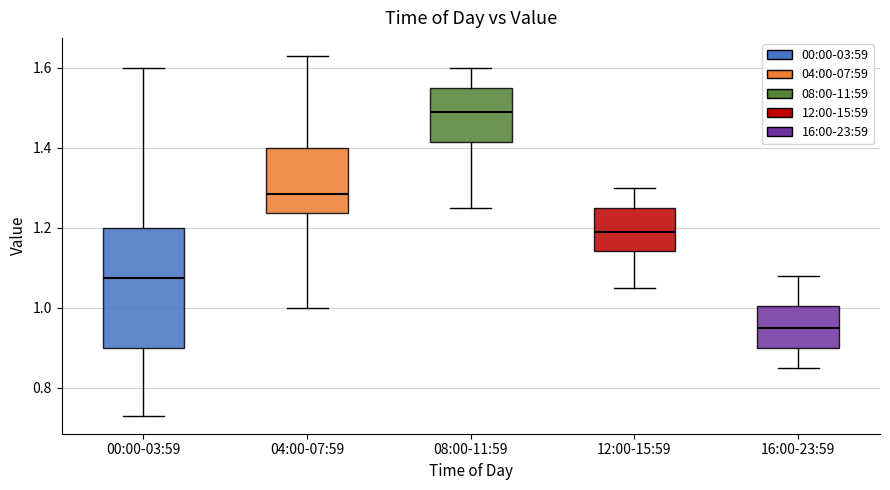

Which box has the highest median line?

08:00-11:59